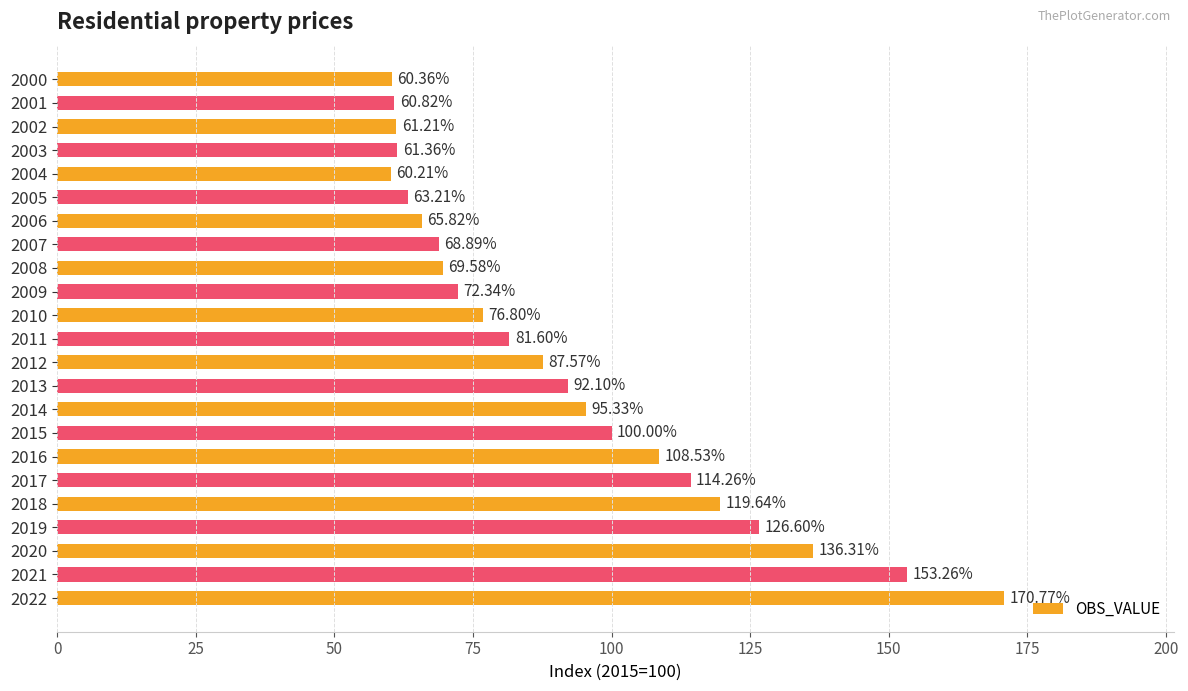

Are the bars horizontal?

Yes